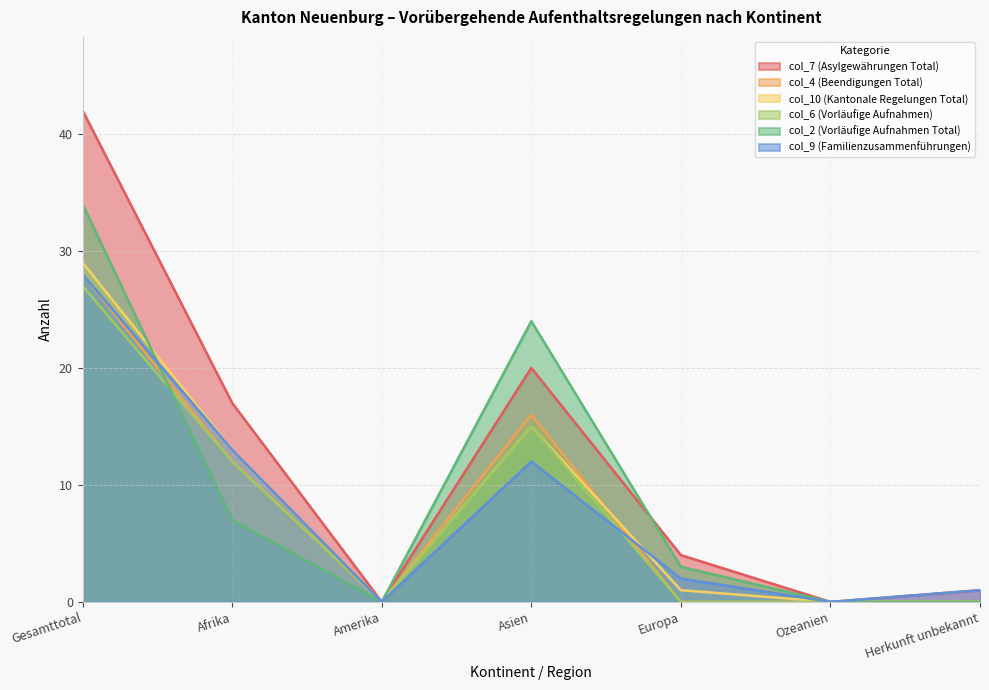

In col_4 (Beendigungen Total), how many points are higher than both neighbors (excluding endpoints)?

1